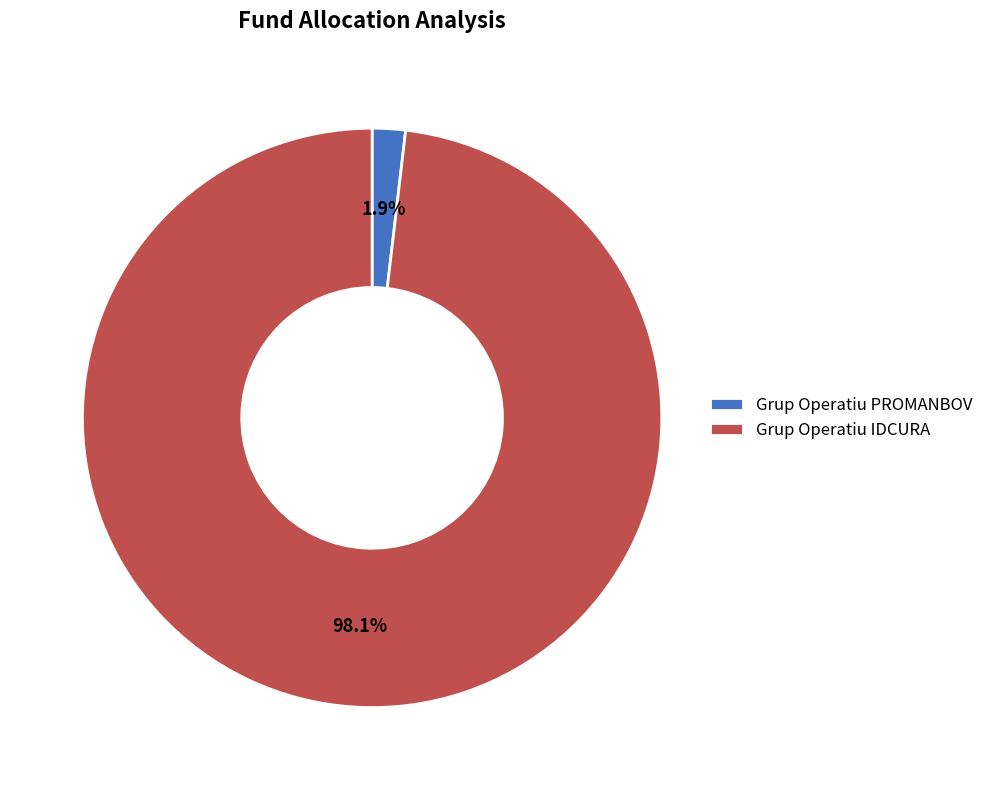

Is there any slice that represents more than half of the pie?

Yes